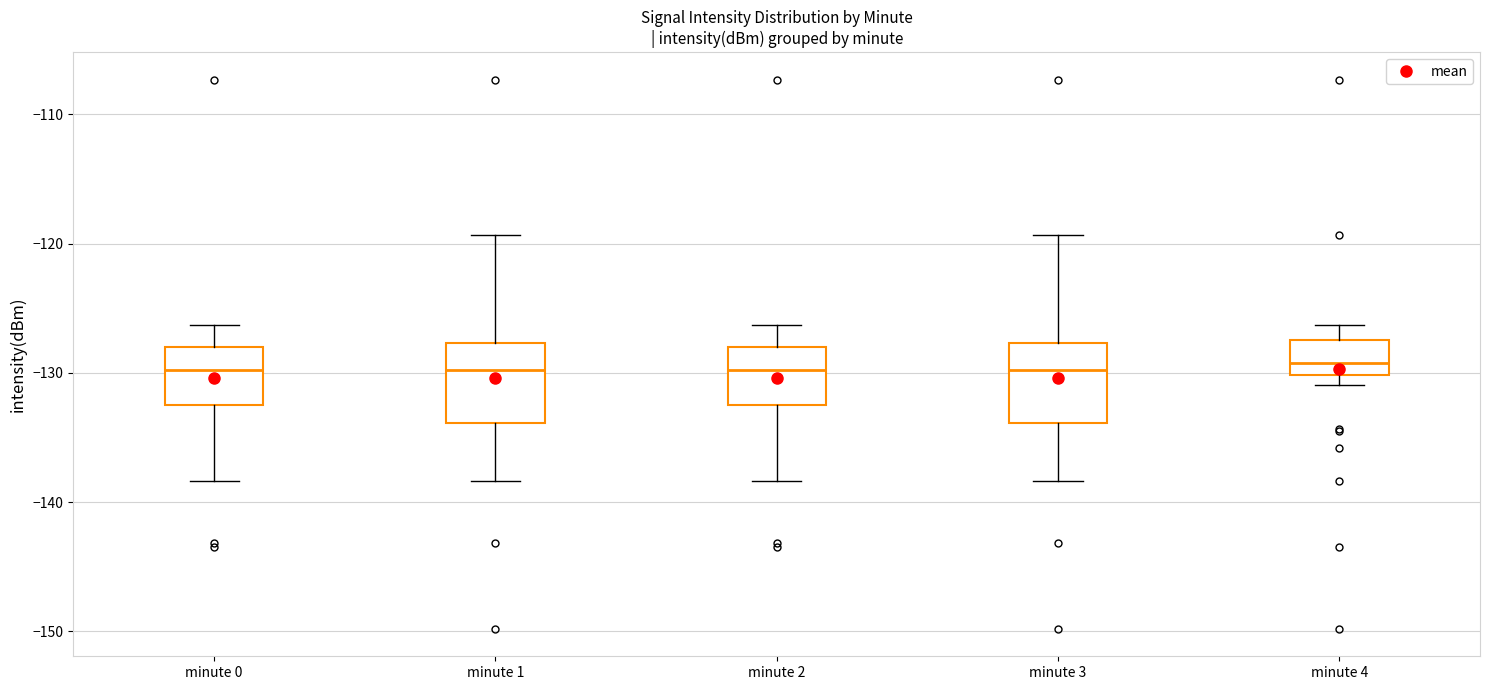

Reading left to right, transcribe this box plot: for each box, give where its median line is, the range the box spans, and where its two whiskers end, as read against the y-axis. The values are not printed on the chart, so give them approximately, as read against the axis.

minute 0: median -130, box -132 to -128, whiskers -138 to -126
minute 1: median -130, box -134 to -128, whiskers -138 to -119
minute 2: median -130, box -132 to -128, whiskers -138 to -126
minute 3: median -130, box -134 to -128, whiskers -138 to -119
minute 4: median -129, box -130 to -127, whiskers -131 to -126